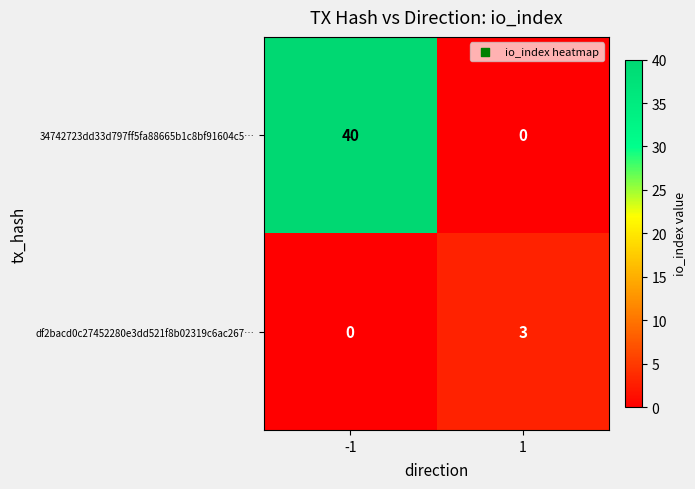

What is the difference between the 34742723dd33d797ff5fa88665b1c8bf91604c5… values at 1 and -1?

40